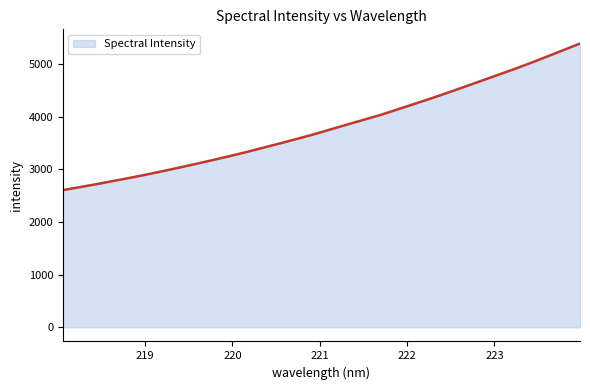

Count the number of data series in this chart.

1